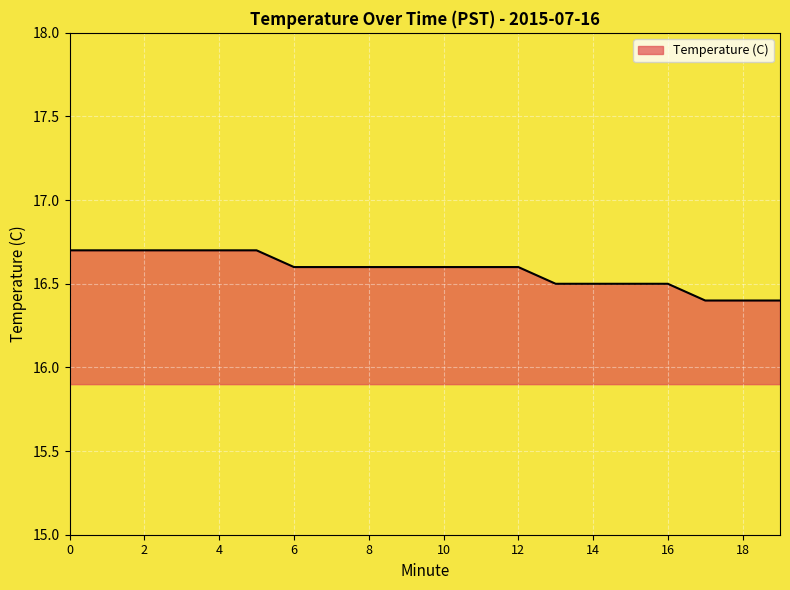

What is the difference between the second highest and minimum values?

0.3